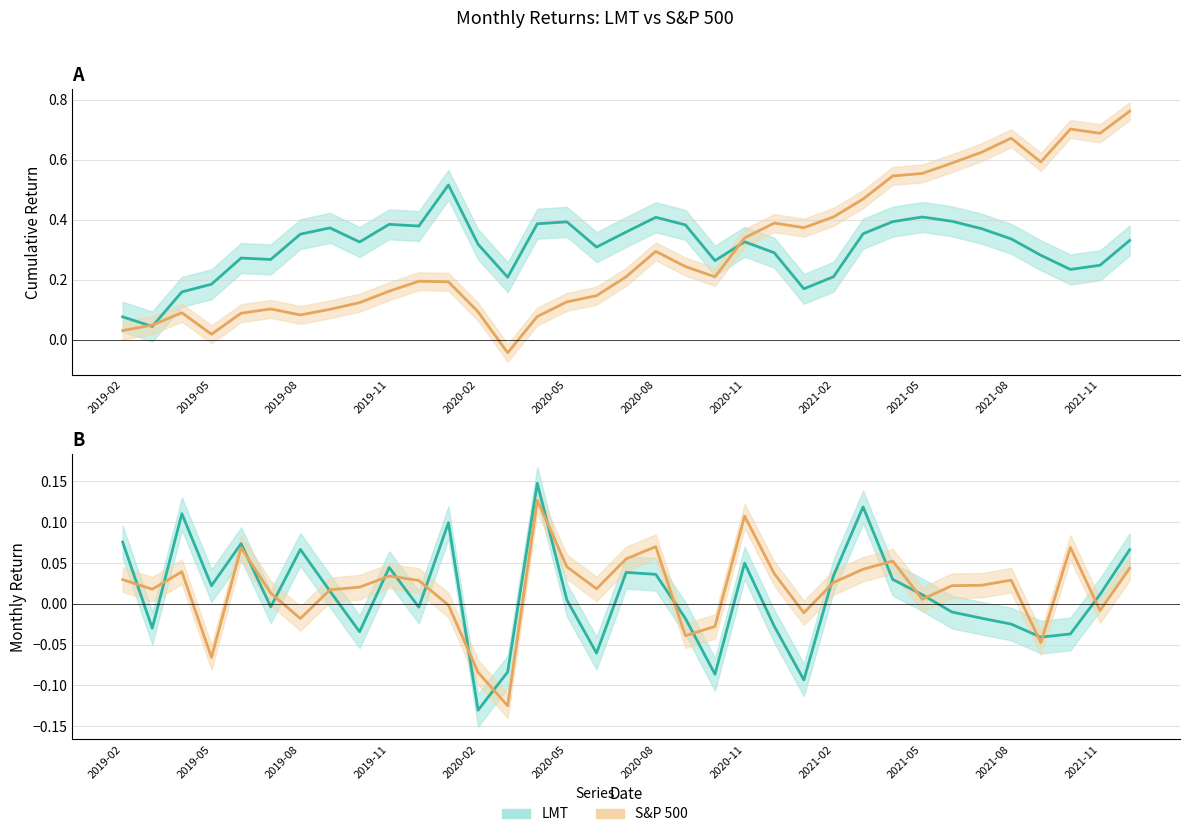

List the series in order of their overall mean, lowest first.

LMT, S&P 500